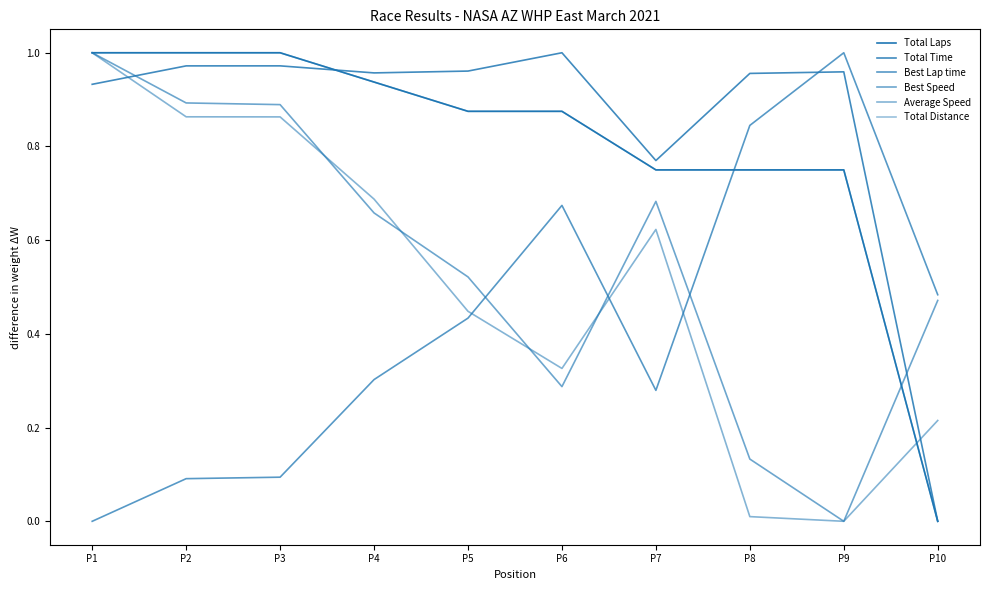

Is this an area chart (filled region under the line)?

No